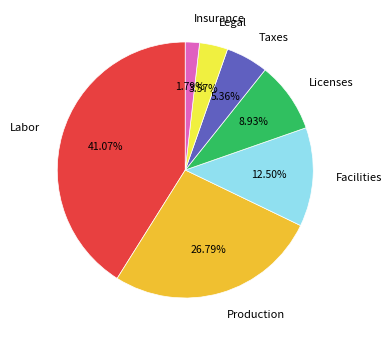

Approximately how many times larger is the value at Facilities compared to Taxes?

2.3